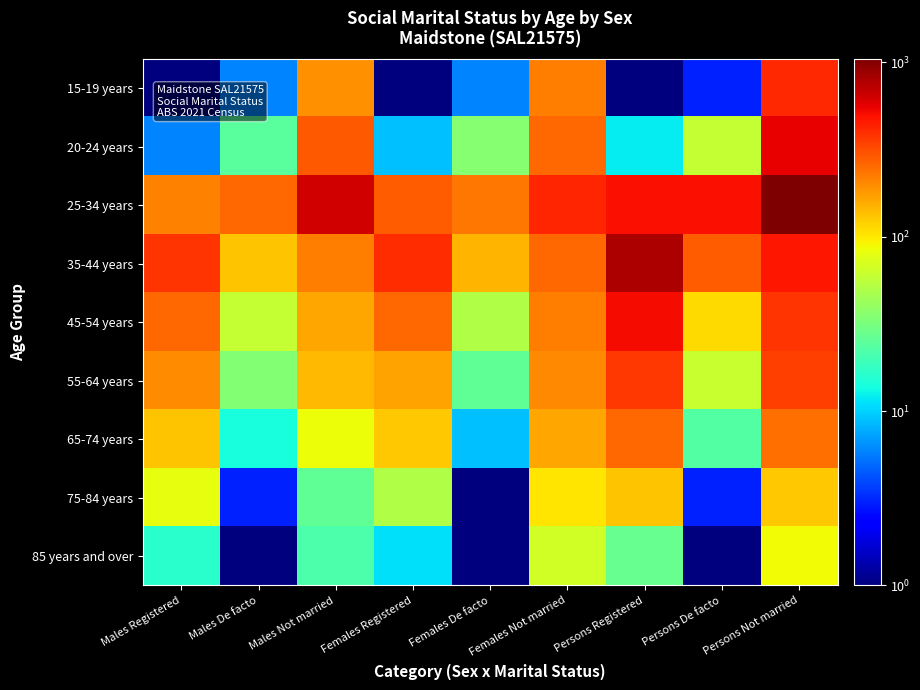

How many series are shown in this chart?

9